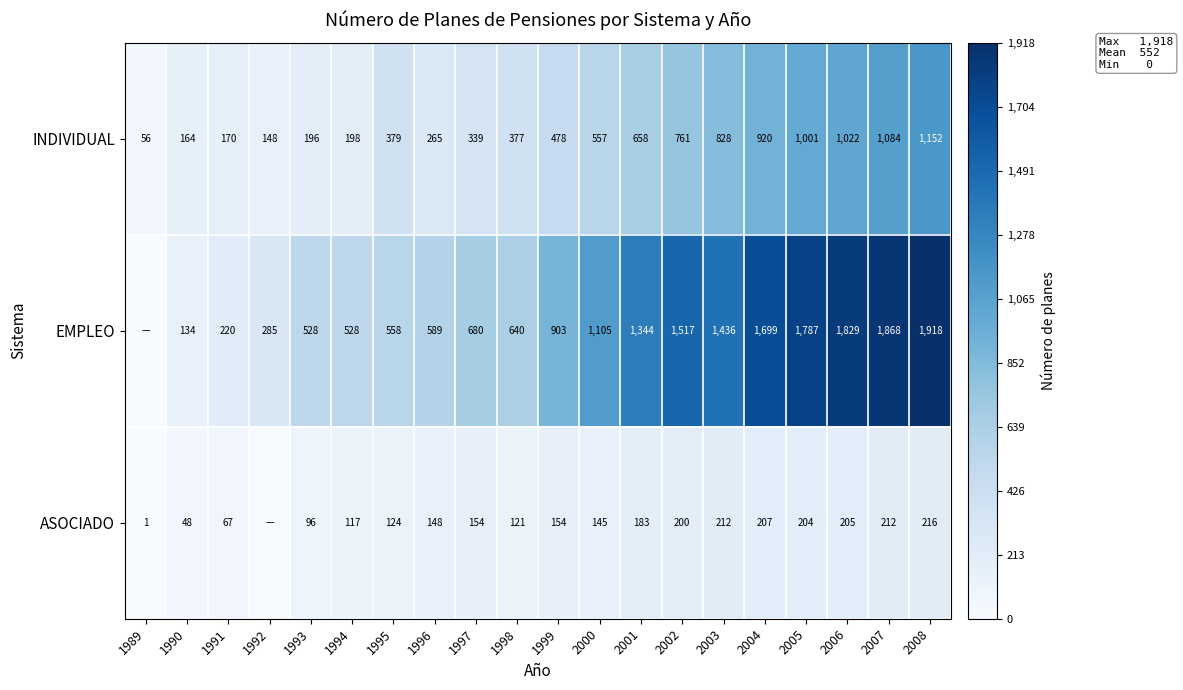

What is the spread (max minus min) of values at 1989?

56